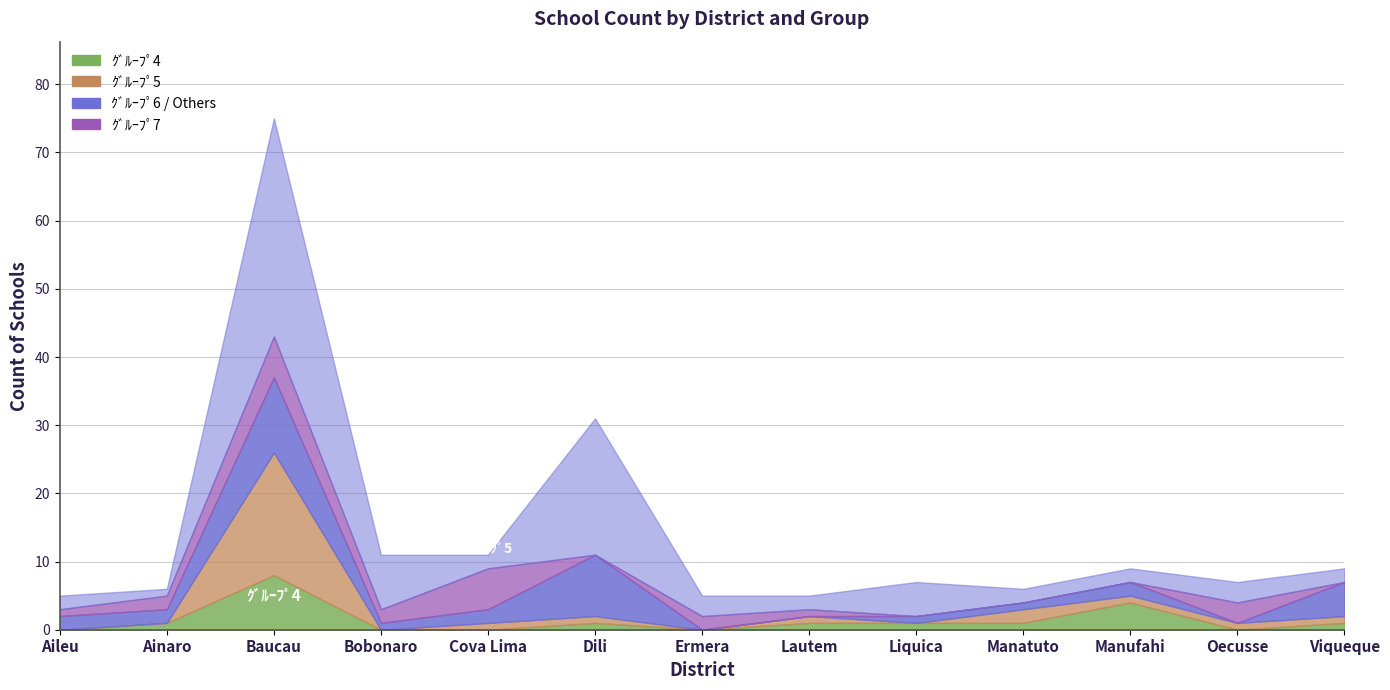

The value of Group5 at Lautem is 1. True or false?

True